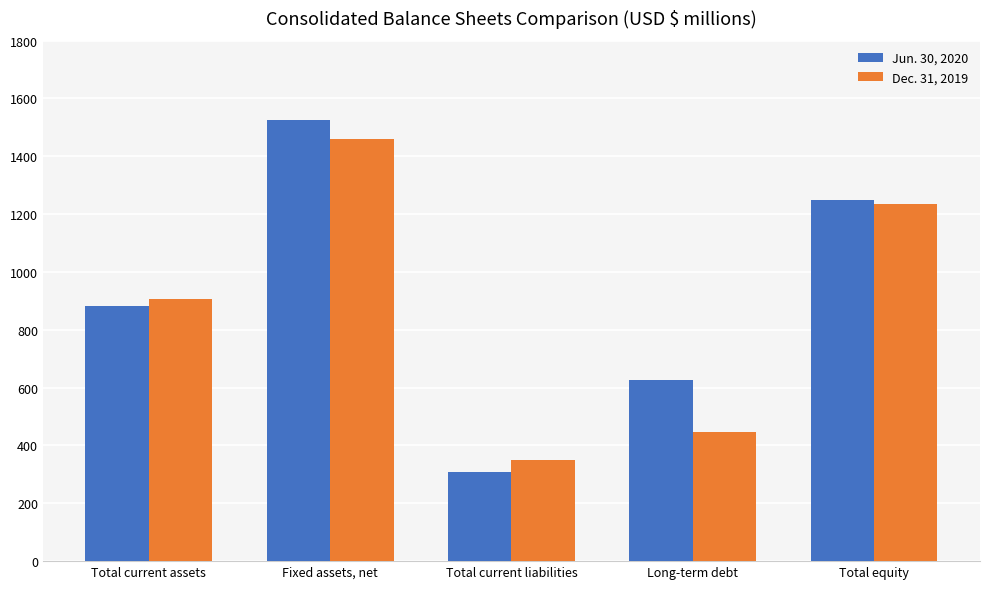

What is the average value of the Dec. 31, 2019 series?

880